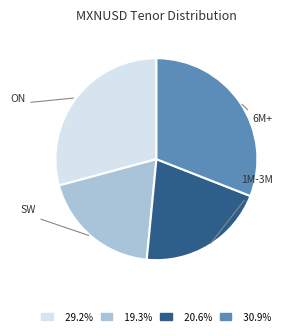

Approximately how many times larger is the value at 29.2% compared to 20.6%?

1.4